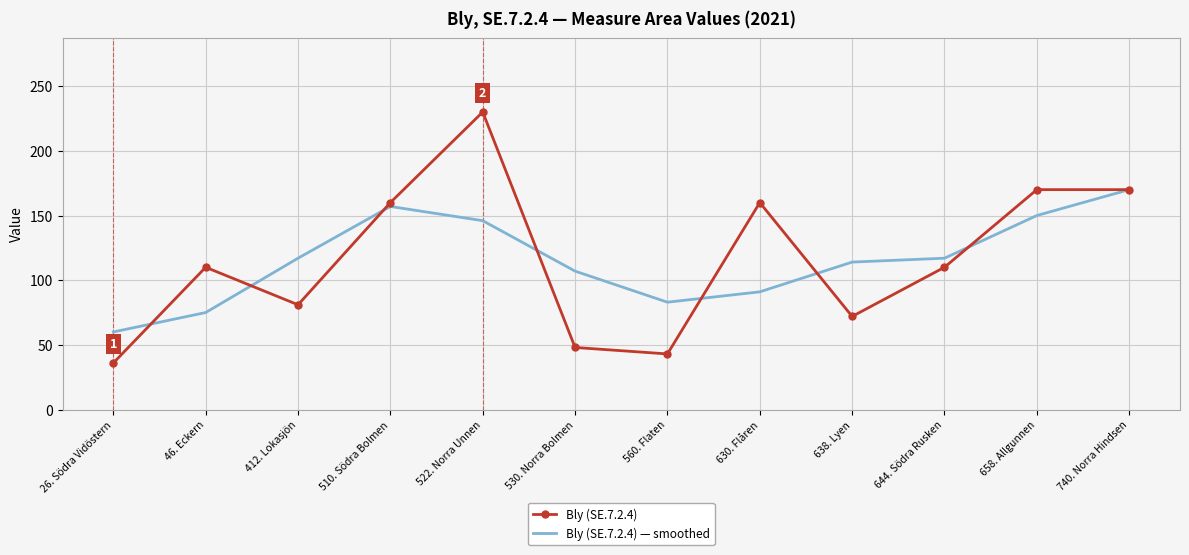

What position from the right is 26. Södra Vidöstern?

12